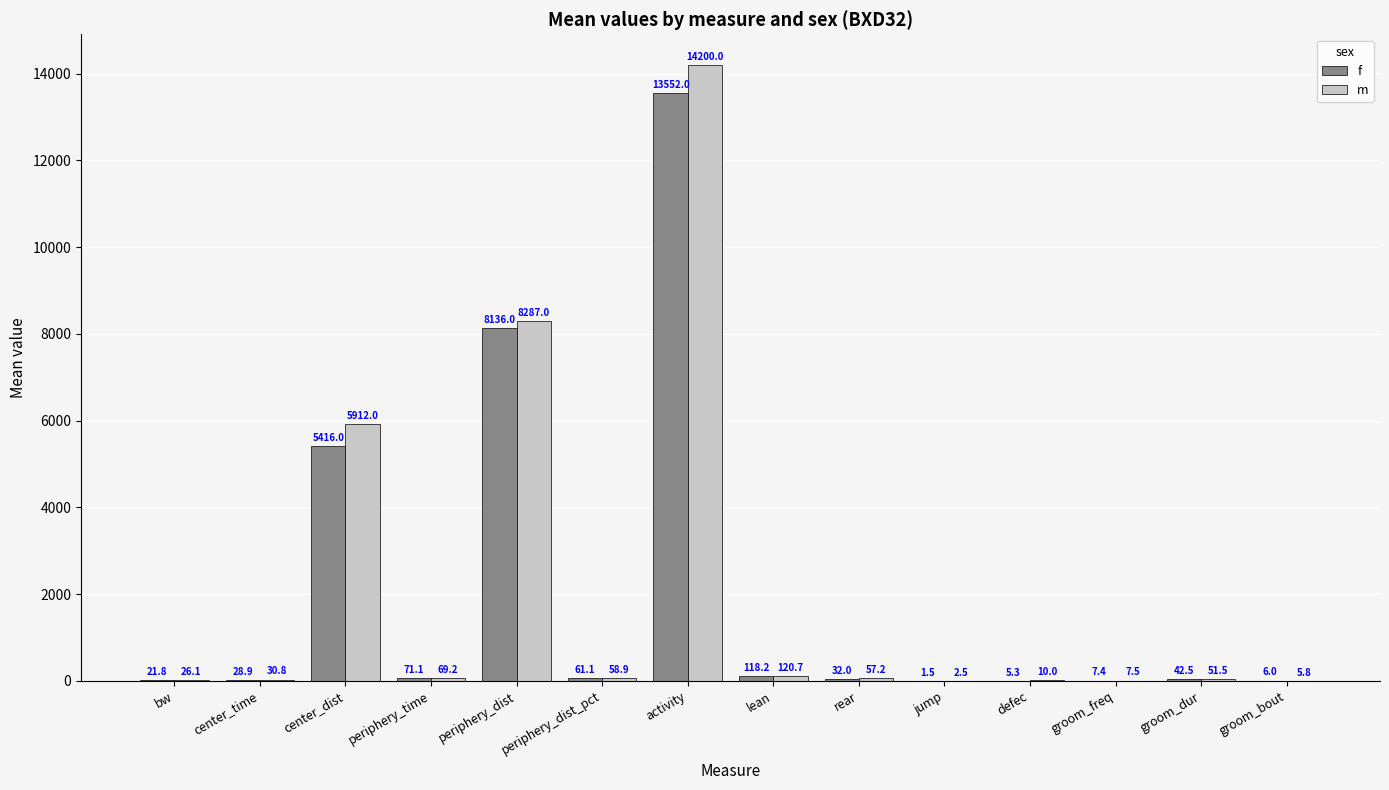

What is the sum of all f values?

27499.8